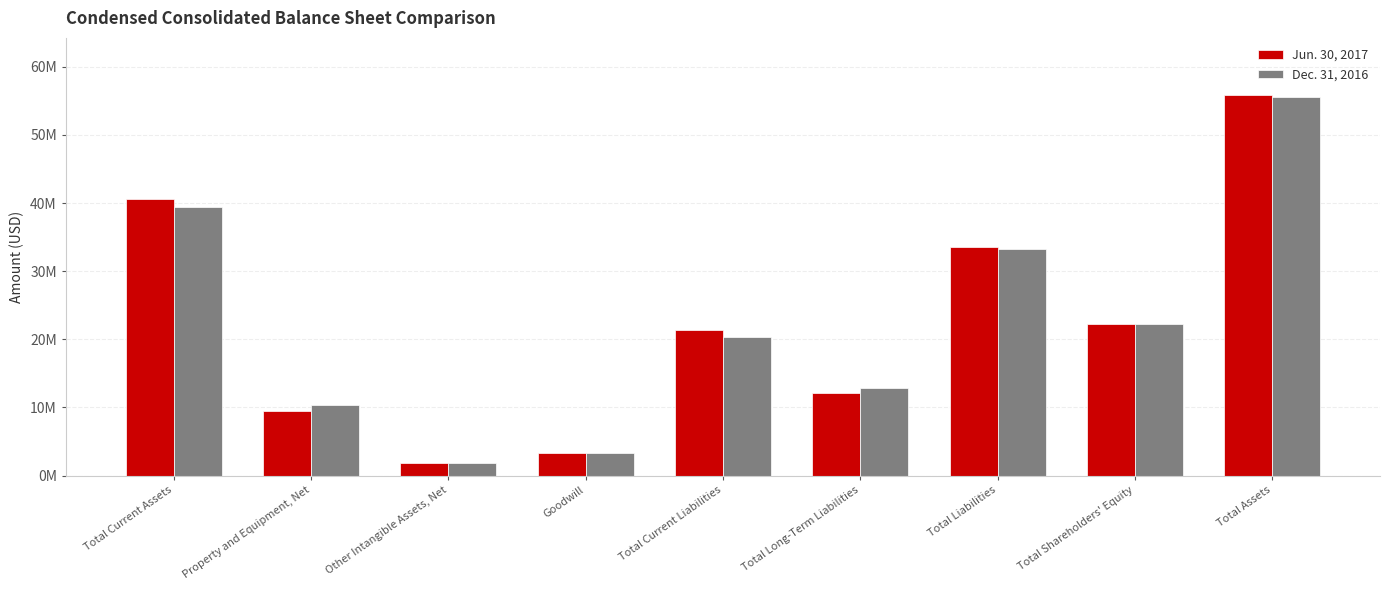

True or false: Dec. 31, 2016 has a value of 39489737 at Total Current Assets.

True